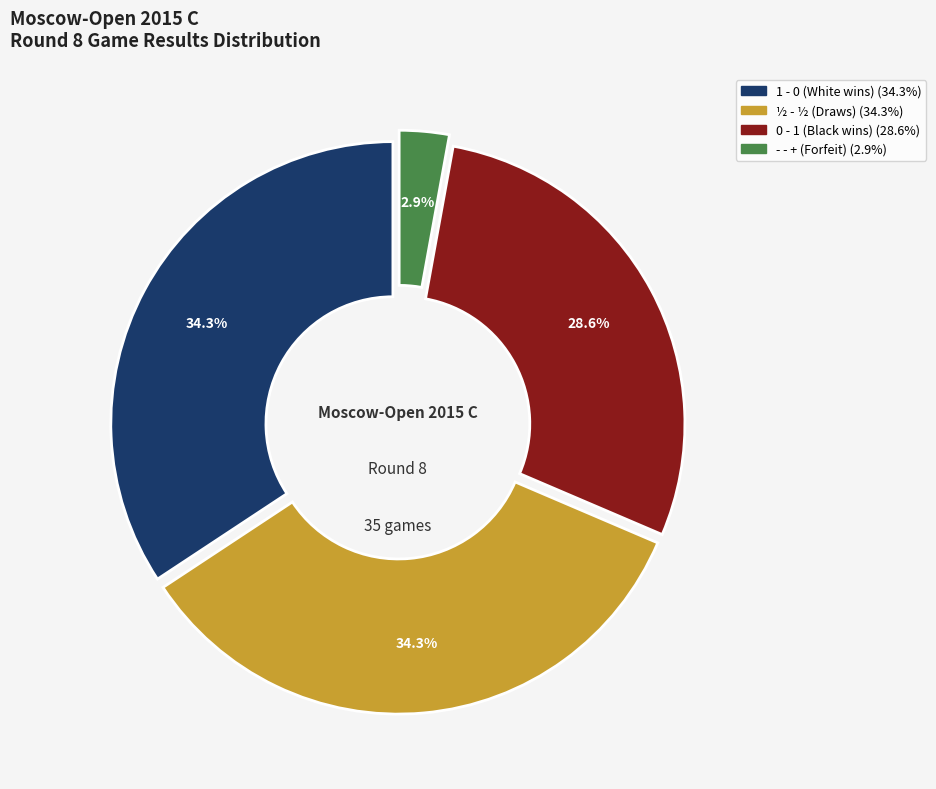

Does any single category account for the majority?

No